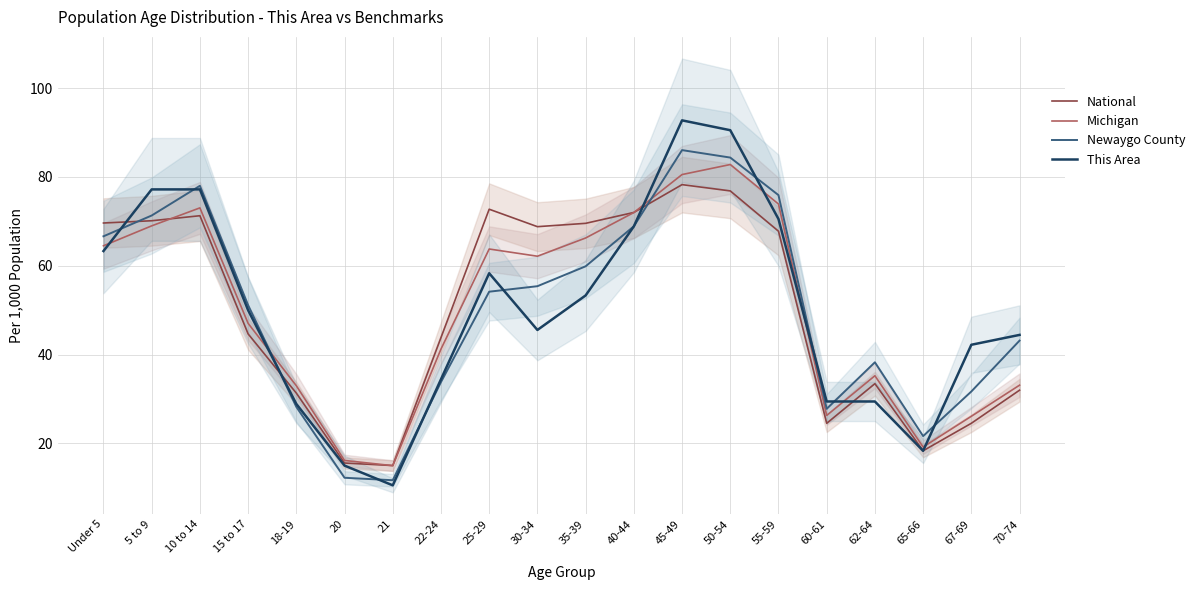

What position from the right is 40-44?

9